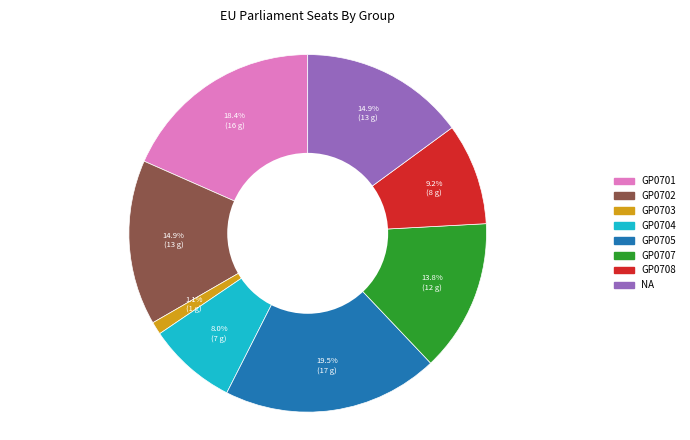

Is there any slice that represents more than half of the pie?

No